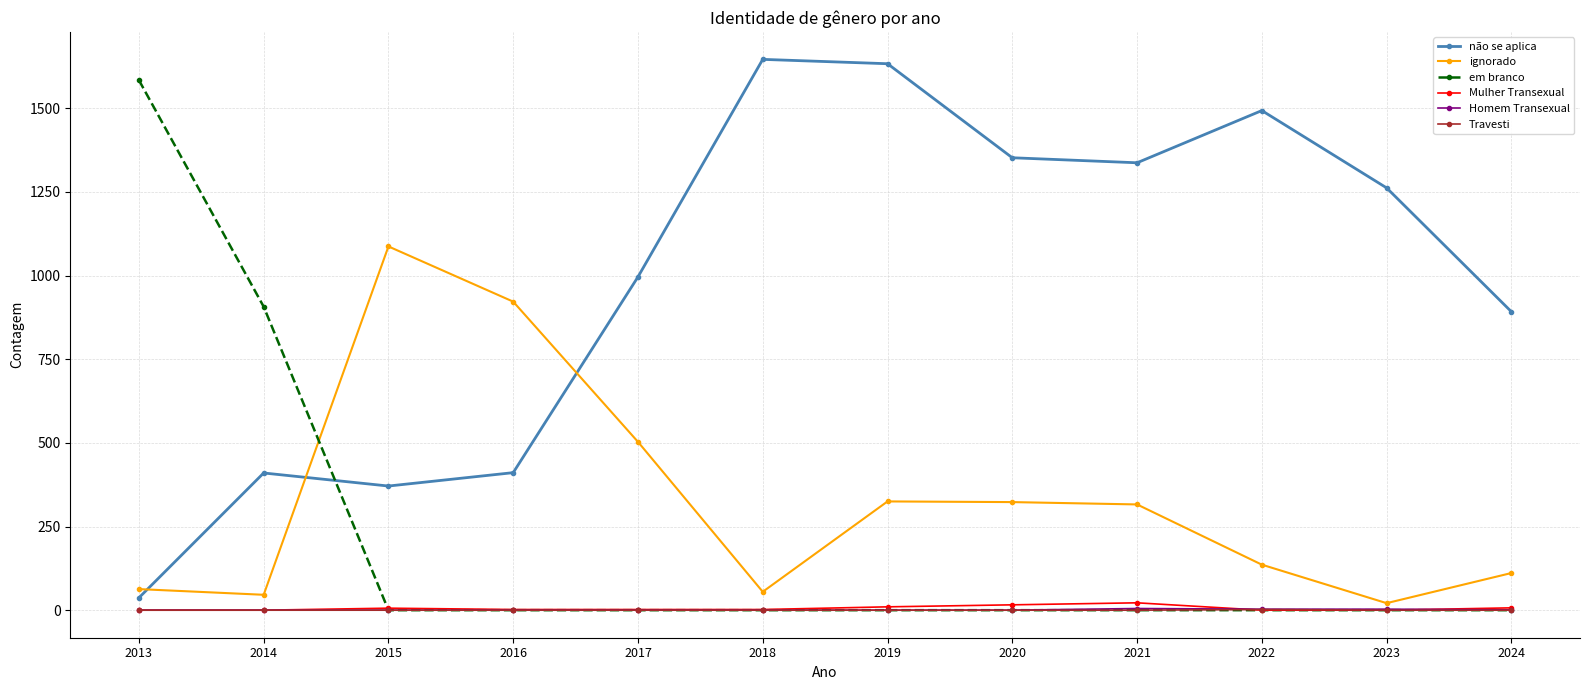

True or false: Mulher Transexual and não se aplica intersect in this chart.

False